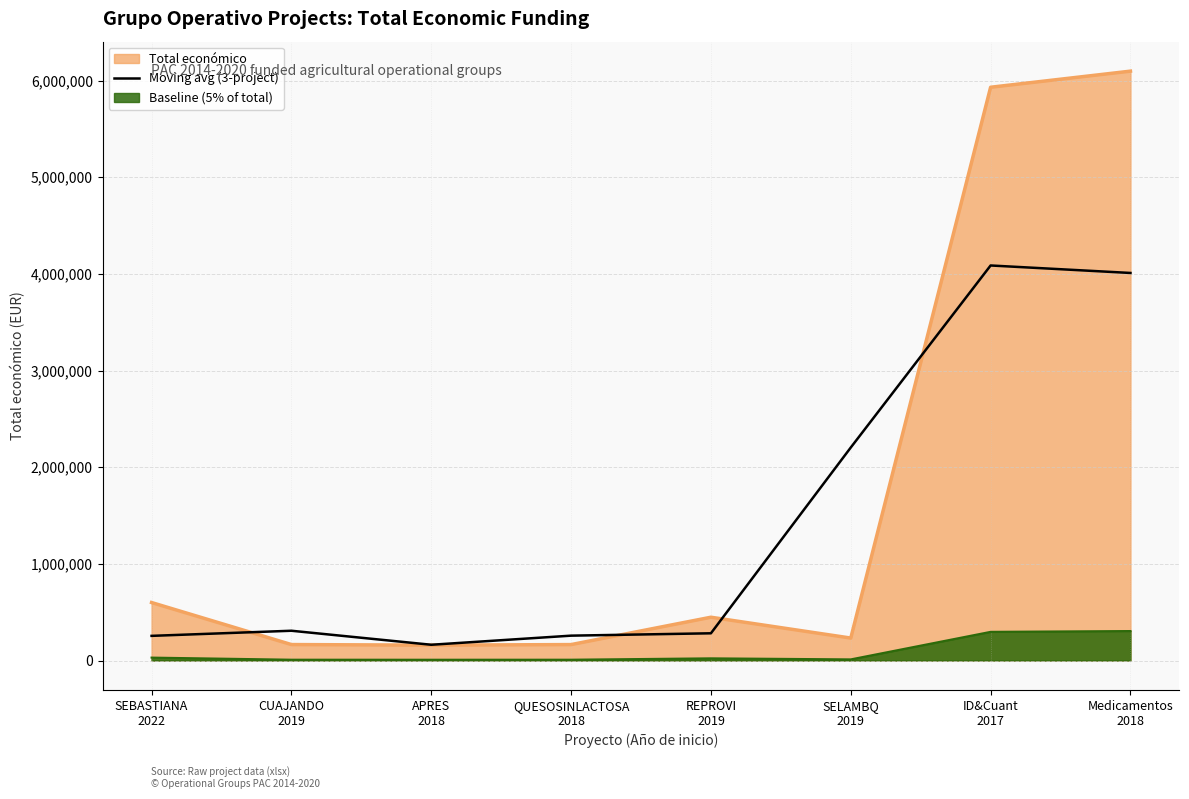

How many categories are shown in the chart?

8